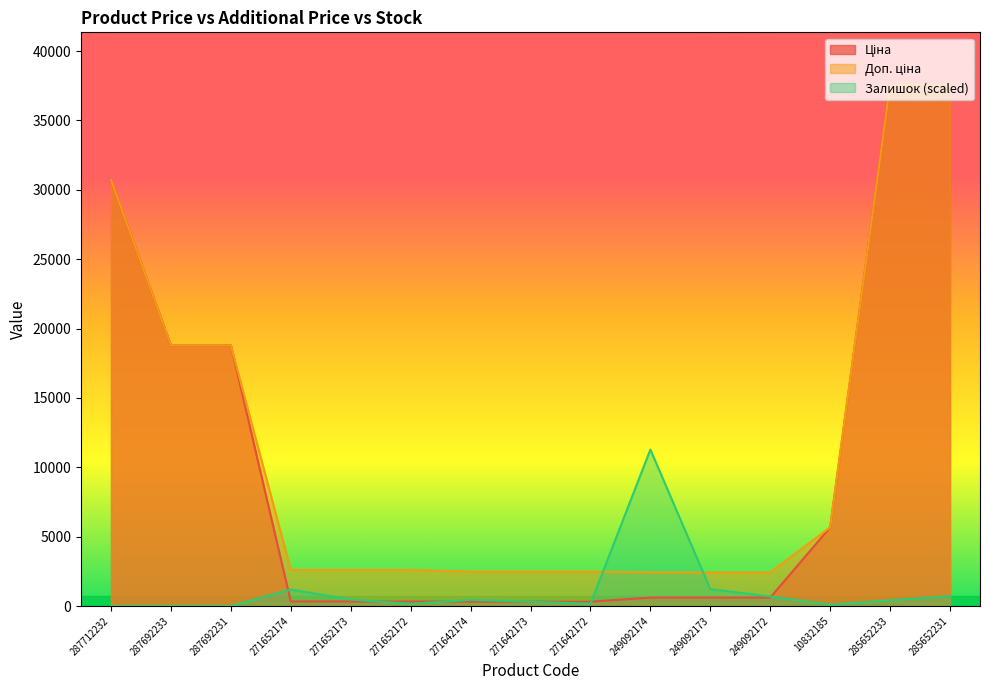

What is the label of the 2nd point from the left?

287692233